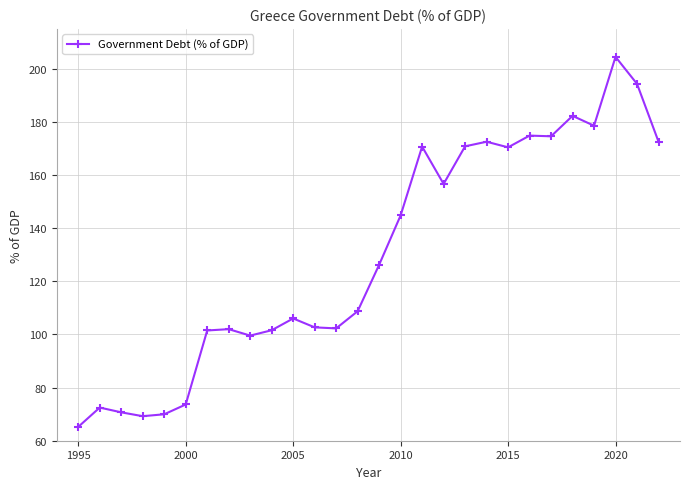

How many series are shown in this chart?

1